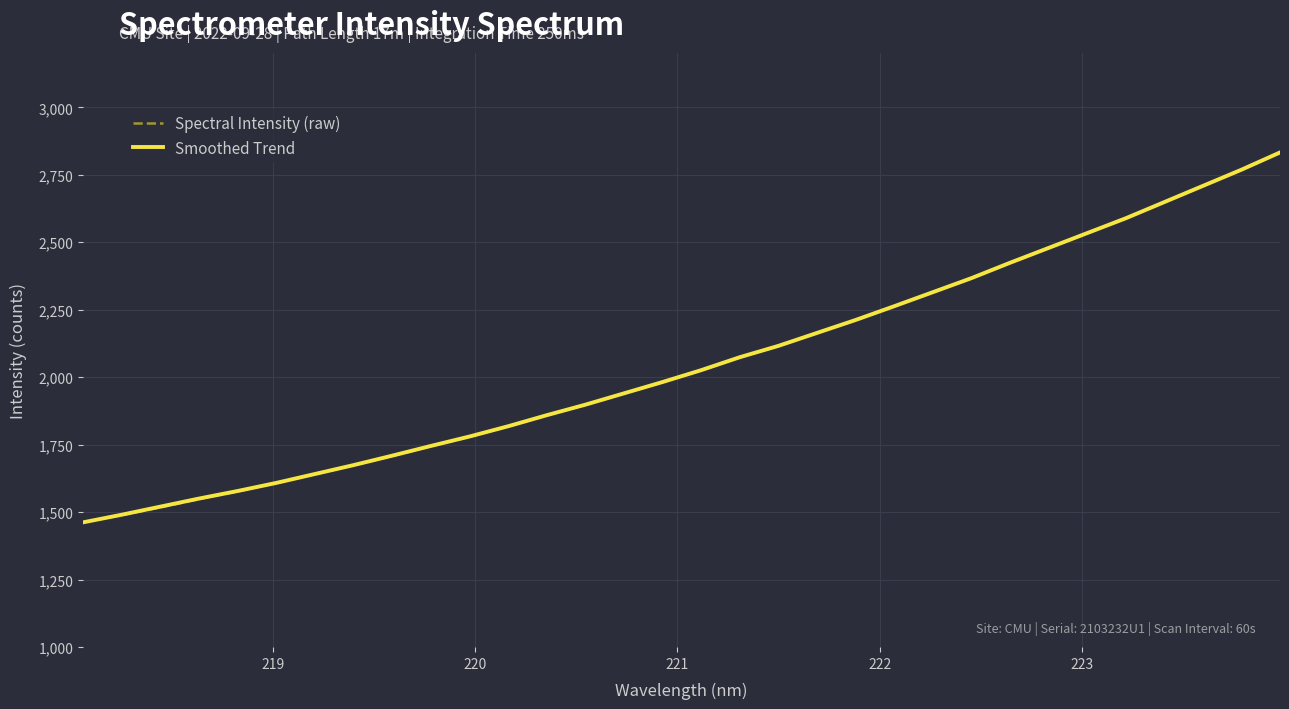

What is the minimum value shown in the chart?

1461.7